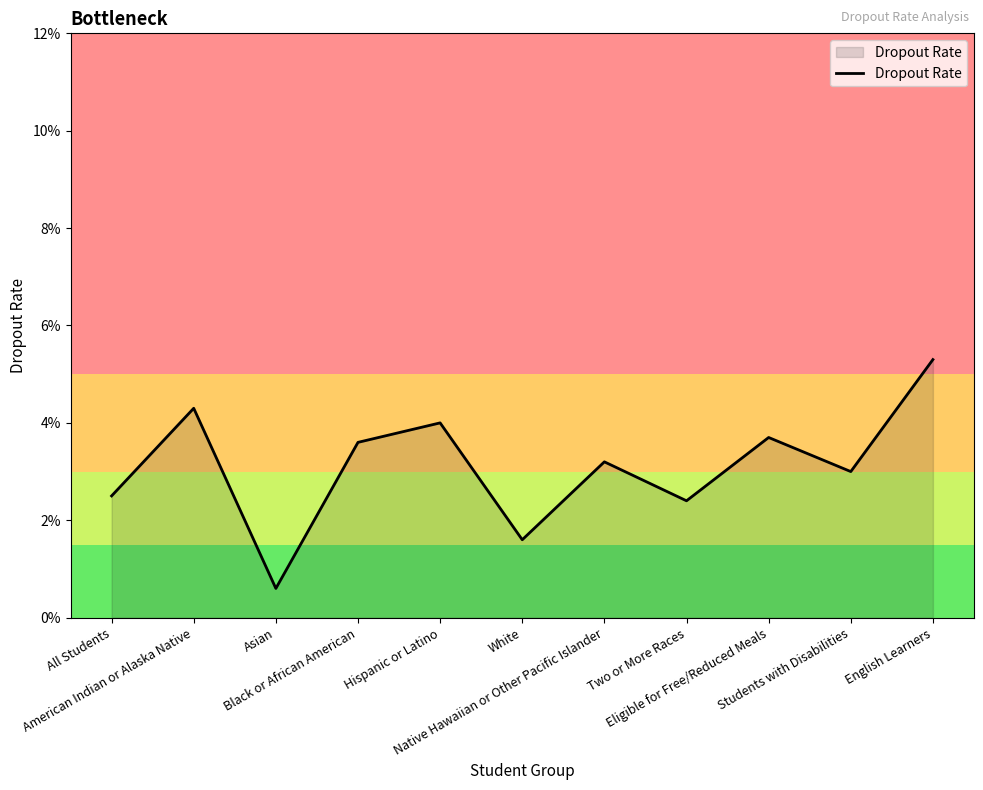

Reading left to right, list all the values displayed in this chart.

All Students=0.0	American Indian or Alaska Native=0.0	Asian=0.0	Black or African American=0.0	Hispanic or Latino=0.0	White=0.0	Native Hawaiian or Other Pacific Islander=0.0	Two or More Races=0.0	Eligible for Free/Reduced Meals=0.0	Students with Disabilities=0.0	English Learners=0.1